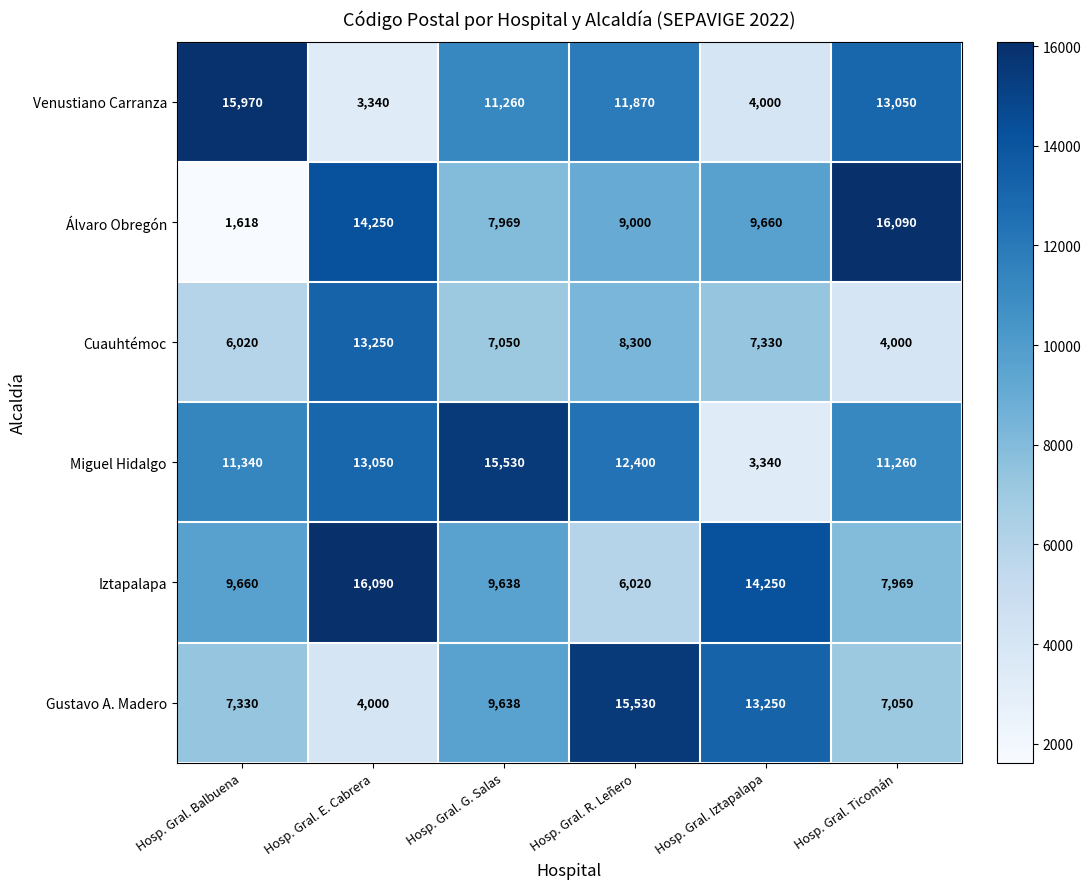

At which label is Miguel Hidalgo closest to 9435?

Hosp. Gral. Ticomán